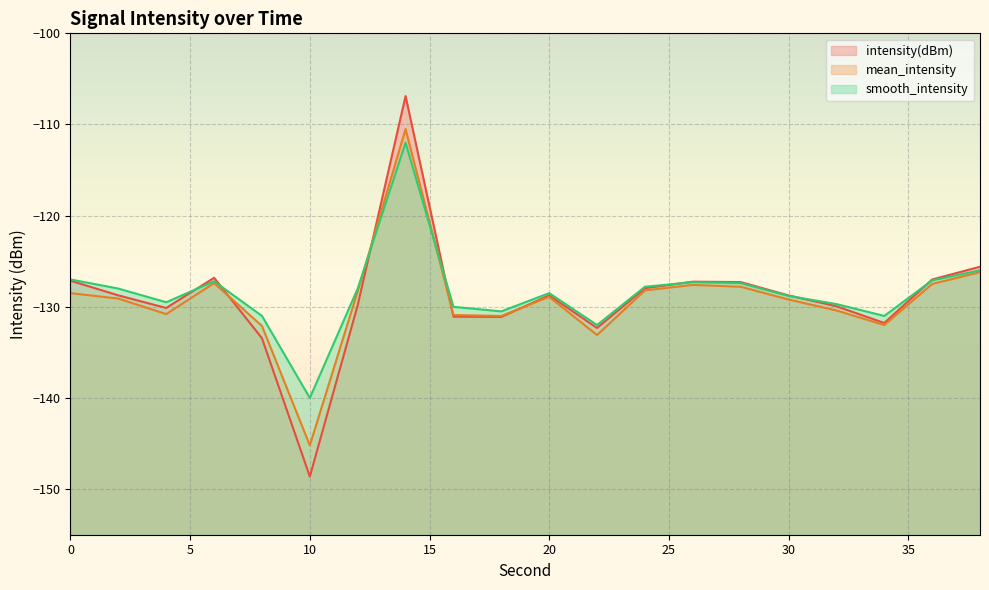

List the labels in order of intensity(dBm) value, smallest first.

10, 8, 22, 34, 18, 16, 4, 32, 12, 30, 2, 20, 24, 28, 26, 0, 36, 6, 38, 14